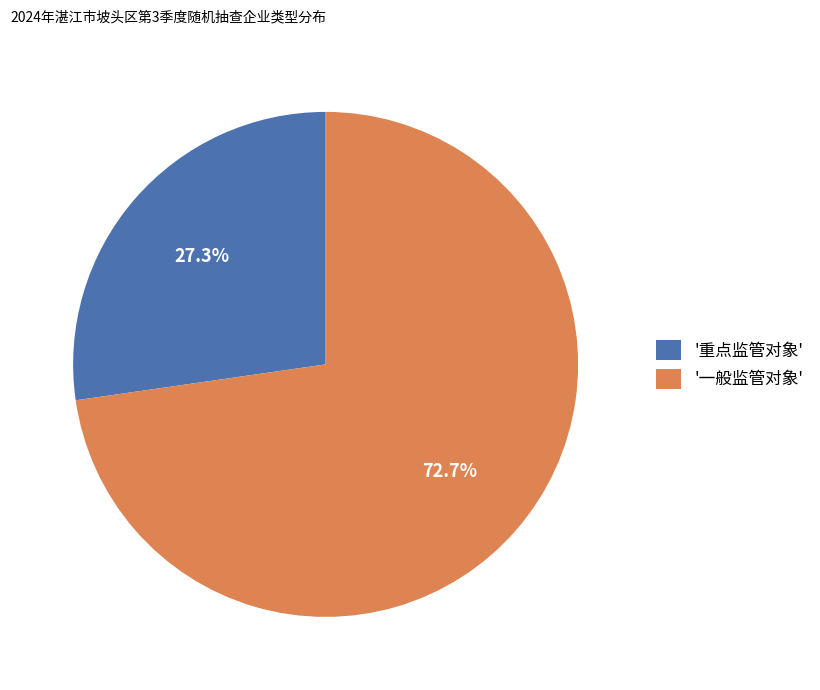

What is the ratio of the value at '重点监管对象' to the value at '一般监管对象'?

0.4